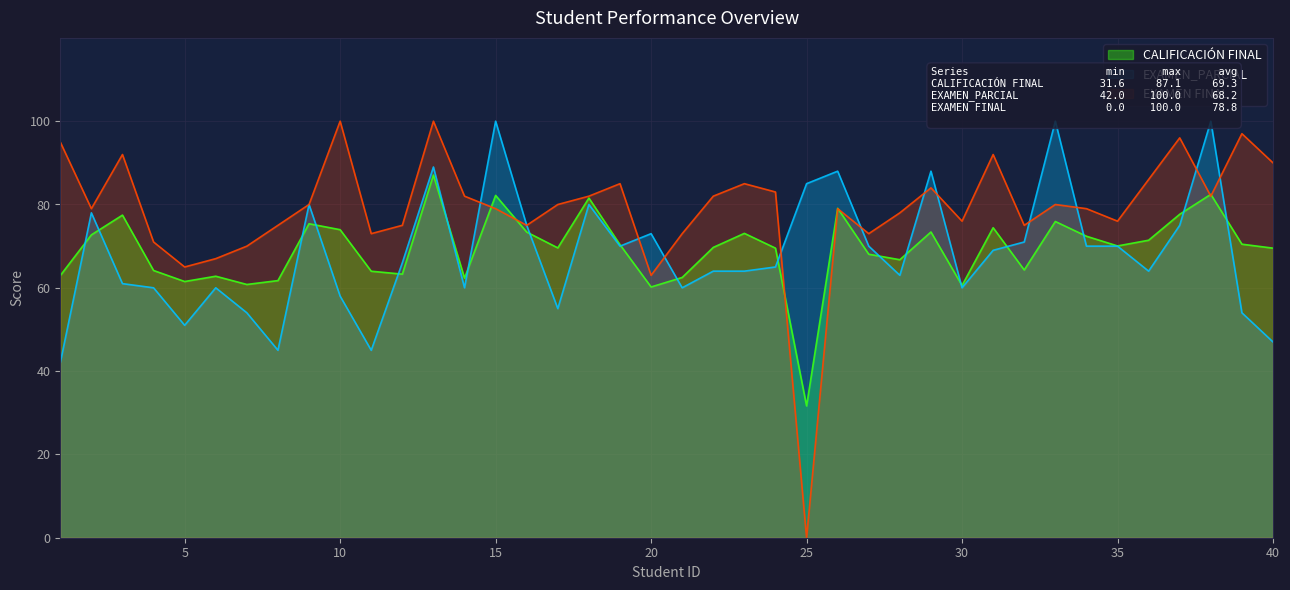

Rank the series at 30 from highest to lowest value.

EXAMEN FINAL, CALIFICACIÓN FINAL, EXAMEN_PARCIAL